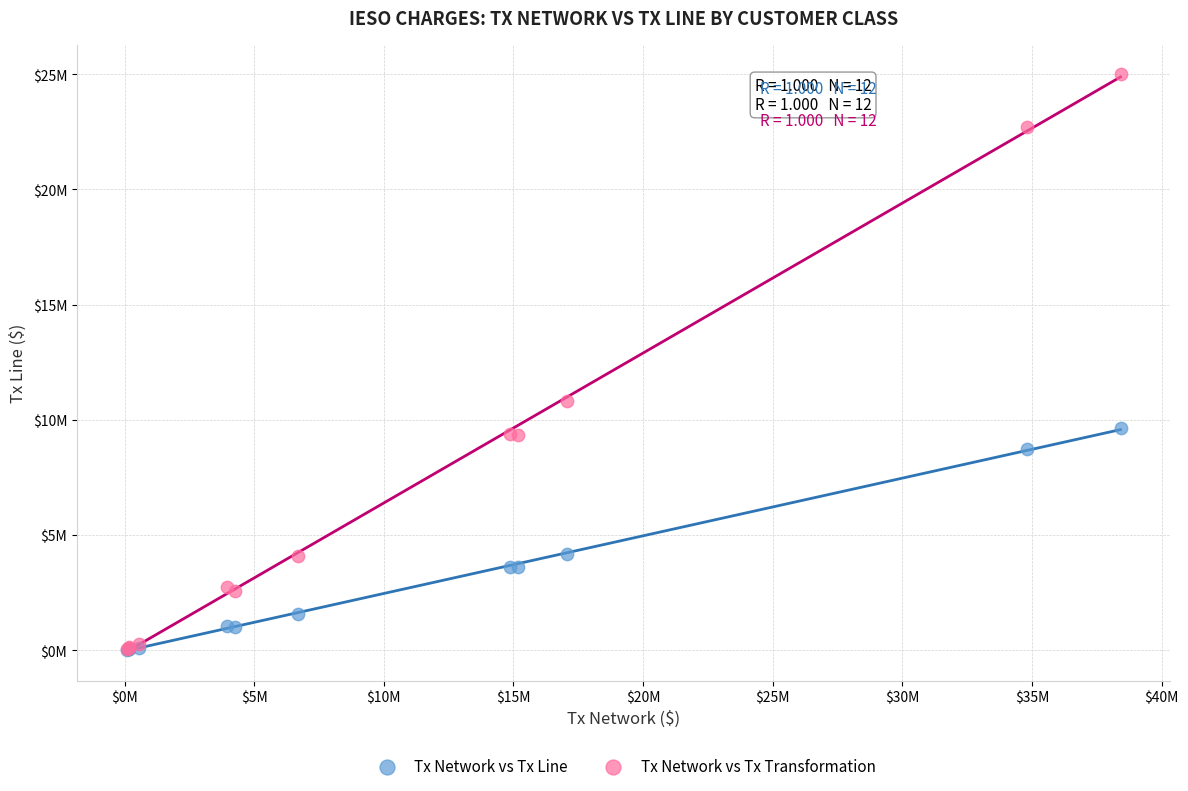

Which series has the widest spread of Y values?

Tx Network vs Tx Transformation